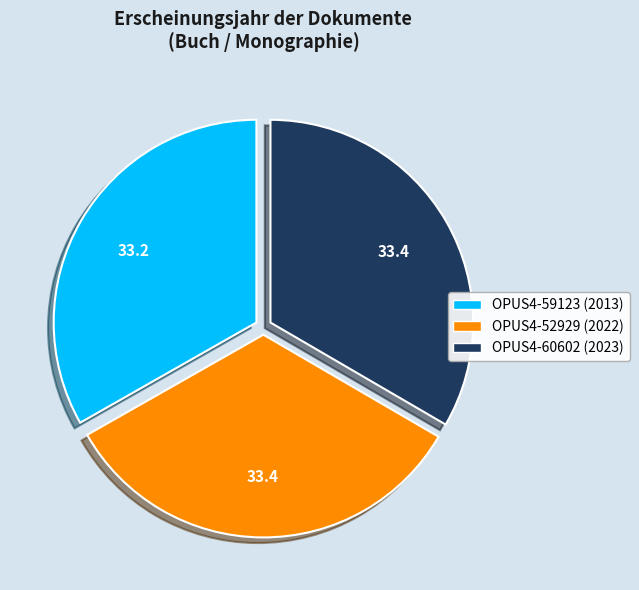

Does OPUS4-60602 (2023) represent more than half of the total?

No